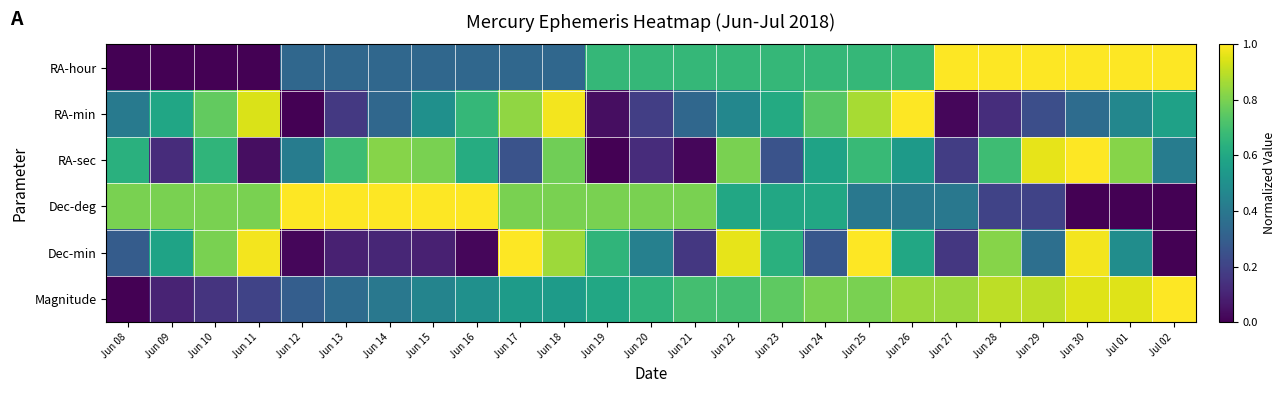

Reading left to right, extract all data points from this chart.

RA-hour: Jun 08=0.0	Jun 09=0.0	Jun 10=0.0	Jun 11=0.0	Jun 12=0.3	Jun 13=0.3	Jun 14=0.3	Jun 15=0.3	Jun 16=0.3	Jun 17=0.3	Jun 18=0.3	Jun 19=0.7	Jun 20=0.7	Jun 21=0.7	Jun 22=0.7	Jun 23=0.7	Jun 24=0.7	Jun 25=0.7	Jun 26=0.7	Jun 27=1.0	Jun 28=1.0	Jun 29=1.0	Jun 30=1.0	Jul 01=1.0	Jul 02=1.0
RA-min: Jun 08=0.4	Jun 09=0.6	Jun 10=0.8	Jun 11=0.9	Jun 12=0.0	Jun 13=0.2	Jun 14=0.3	Jun 15=0.5	Jun 16=0.7	Jun 17=0.8	Jun 18=1.0	Jun 19=0.0	Jun 20=0.2	Jun 21=0.3	Jun 22=0.5	Jun 23=0.6	Jun 24=0.7	Jun 25=0.9	Jun 26=1.0	Jun 27=0.0	Jun 28=0.1	Jun 29=0.2	Jun 30=0.4	Jul 01=0.5	Jul 02=0.6
RA-sec: Jun 08=0.6	Jun 09=0.1	Jun 10=0.7	Jun 11=0.0	Jun 12=0.4	Jun 13=0.7	Jun 14=0.8	Jun 15=0.8	Jun 16=0.6	Jun 17=0.3	Jun 18=0.8	Jun 19=0.0	Jun 20=0.1	Jun 21=0.0	Jun 22=0.8	Jun 23=0.3	Jun 24=0.6	Jun 25=0.7	Jun 26=0.5	Jun 27=0.2	Jun 28=0.7	Jun 29=1.0	Jun 30=1.0	Jul 01=0.8	Jul 02=0.4
Dec-deg: Jun 08=0.8	Jun 09=0.8	Jun 10=0.8	Jun 11=0.8	Jun 12=1.0	Jun 13=1.0	Jun 14=1.0	Jun 15=1.0	Jun 16=1.0	Jun 17=0.8	Jun 18=0.8	Jun 19=0.8	Jun 20=0.8	Jun 21=0.8	Jun 22=0.6	Jun 23=0.6	Jun 24=0.6	Jun 25=0.4	Jun 26=0.4	Jun 27=0.4	Jun 28=0.2	Jun 29=0.2	Jun 30=0.0	Jul 01=0.0	Jul 02=0.0
Dec-min: Jun 08=0.3	Jun 09=0.6	Jun 10=0.8	Jun 11=1.0	Jun 12=0.0	Jun 13=0.1	Jun 14=0.1	Jun 15=0.1	Jun 16=0.0	Jun 17=1.0	Jun 18=0.9	Jun 19=0.7	Jun 20=0.4	Jun 21=0.2	Jun 22=1.0	Jun 23=0.6	Jun 24=0.3	Jun 25=1.0	Jun 26=0.6	Jun 27=0.2	Jun 28=0.8	Jun 29=0.4	Jun 30=1.0	Jul 01=0.5	Jul 02=0.0
Magnitude: Jun 08=0.0	Jun 09=0.1	Jun 10=0.2	Jun 11=0.2	Jun 12=0.3	Jun 13=0.3	Jun 14=0.4	Jun 15=0.4	Jun 16=0.5	Jun 17=0.6	Jun 18=0.6	Jun 19=0.6	Jun 20=0.7	Jun 21=0.7	Jun 22=0.7	Jun 23=0.8	Jun 24=0.8	Jun 25=0.8	Jun 26=0.8	Jun 27=0.8	Jun 28=0.9	Jun 29=0.9	Jun 30=0.9	Jul 01=0.9	Jul 02=1.0